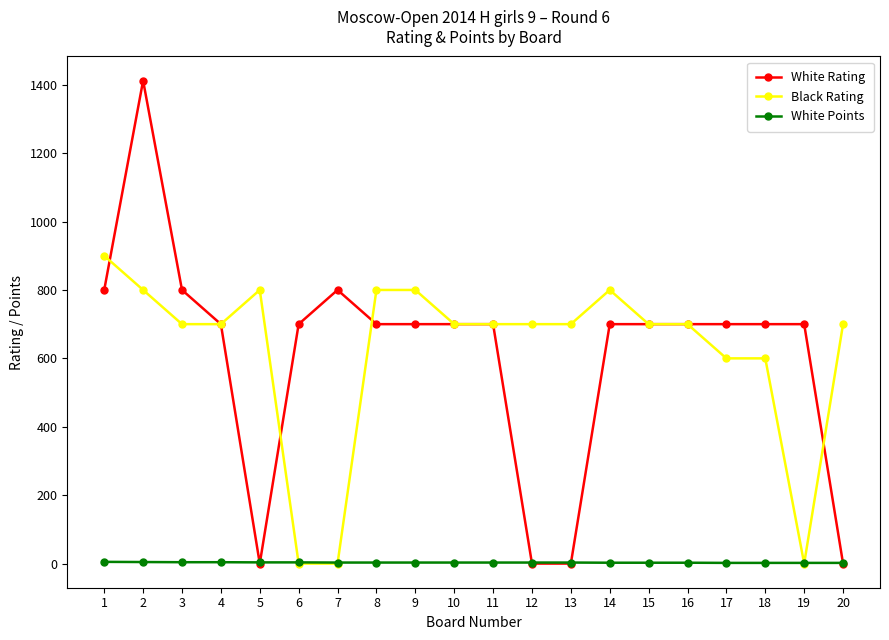

Where is the first local maximum for White Rating?

2